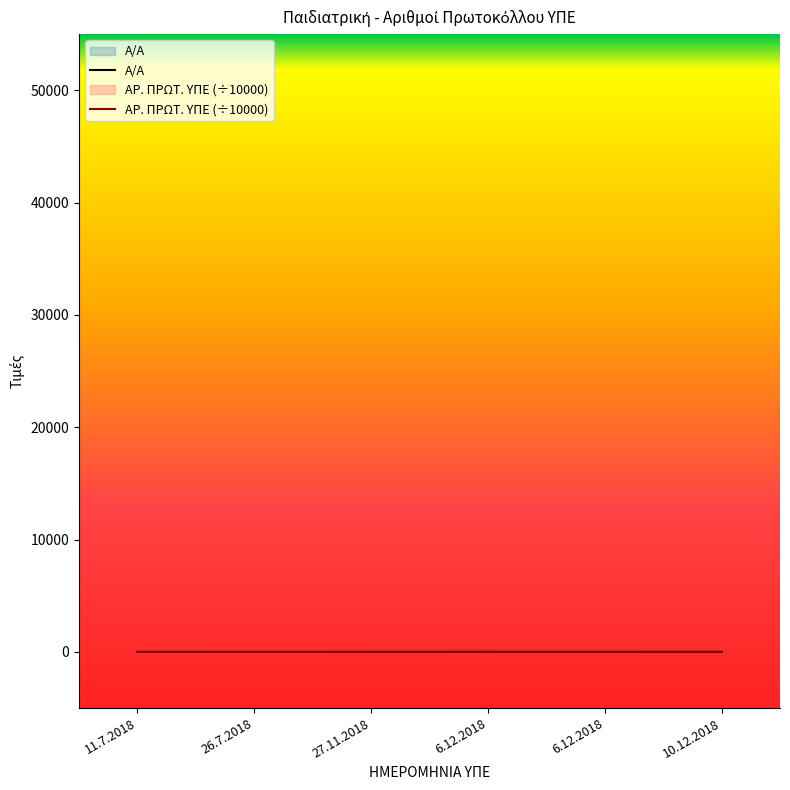

The value of Α/Α at 6.12.2018 is 8.2. True or false?

False